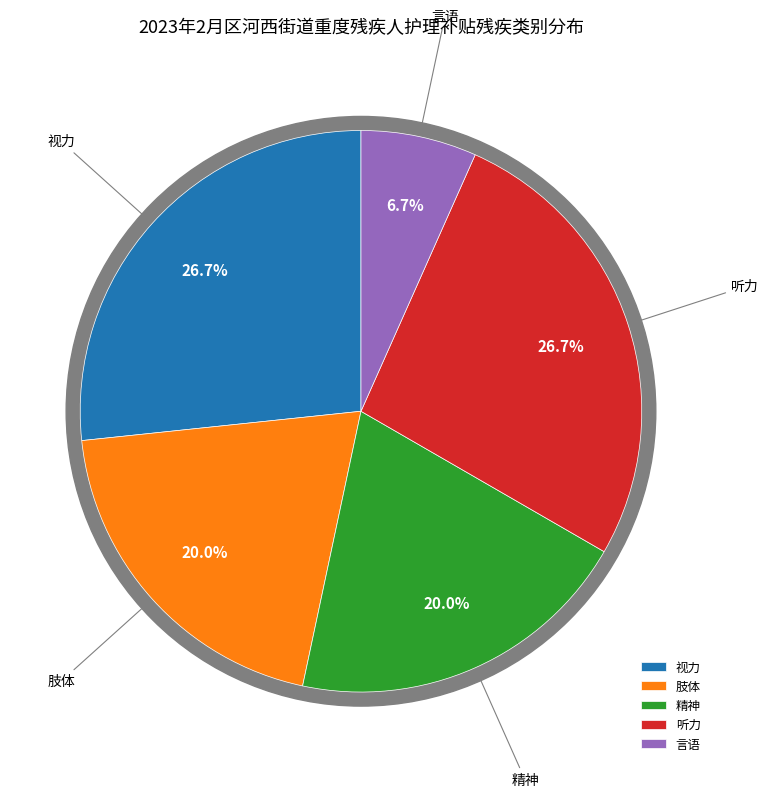

Combined, what portion of the pie is 听力 and 视力?

53.3%